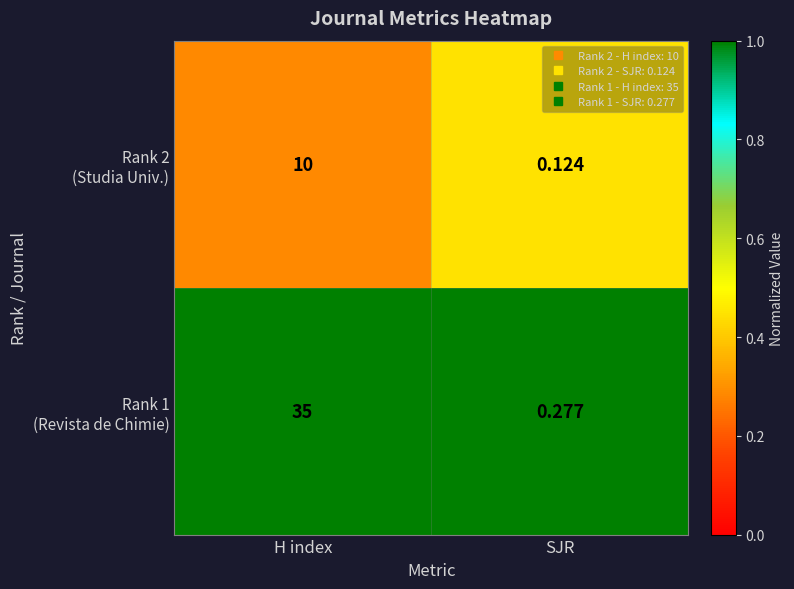

What is the total value across all series at SJR?

0.4